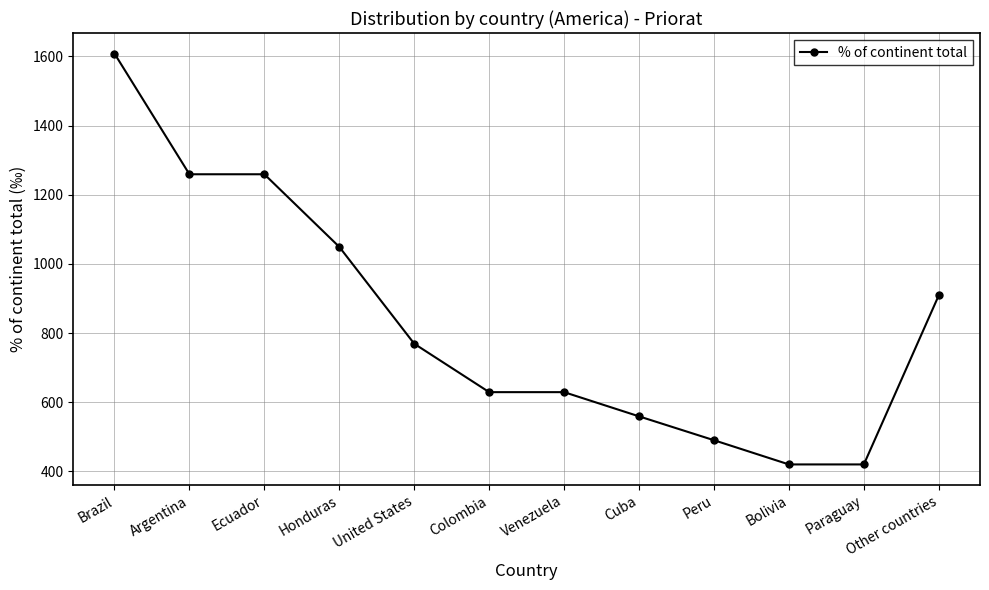

Reading left to right, list all the values displayed in this chart.

Brazil=1608	Argentina=1259	Ecuador=1259	Honduras=1049	United States=769	Colombia=629	Venezuela=629	Cuba=559	Peru=490	Bolivia=420	Paraguay=420	Other countries=909